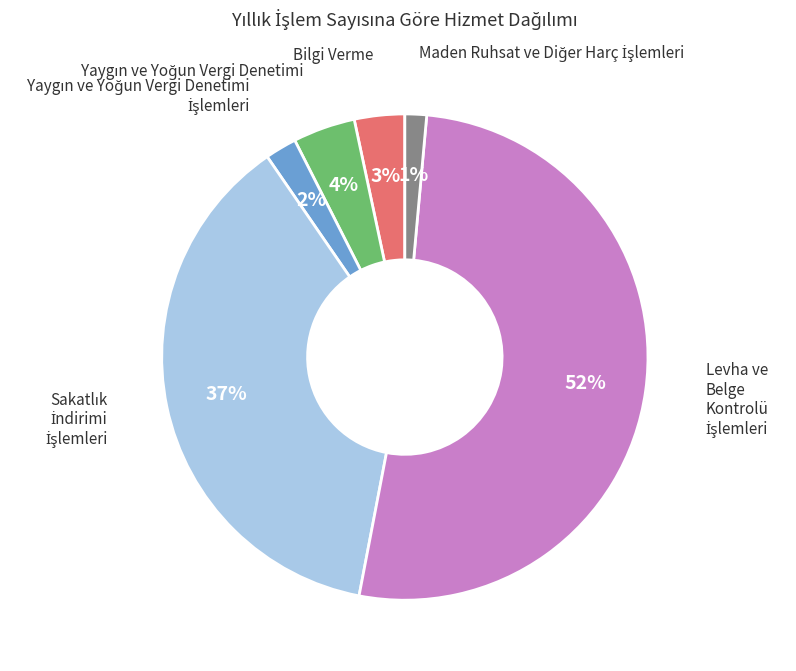

How many segments does this pie chart have?

6